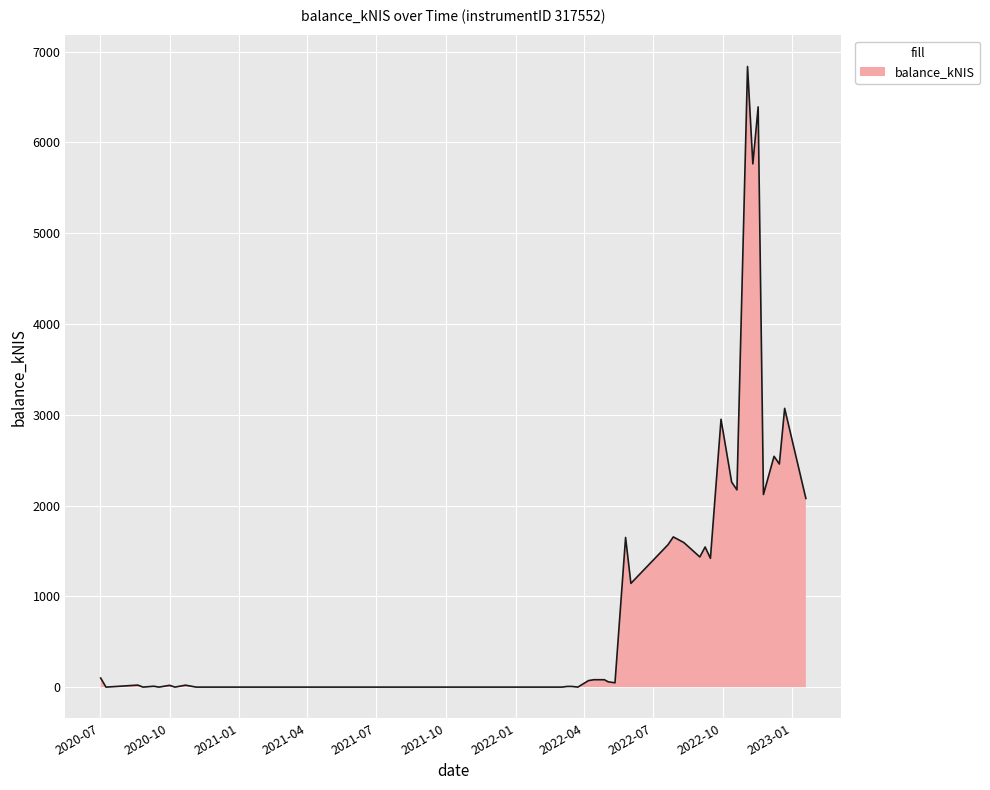

True or false: there are more than 2 points higher than both neighbors.

True